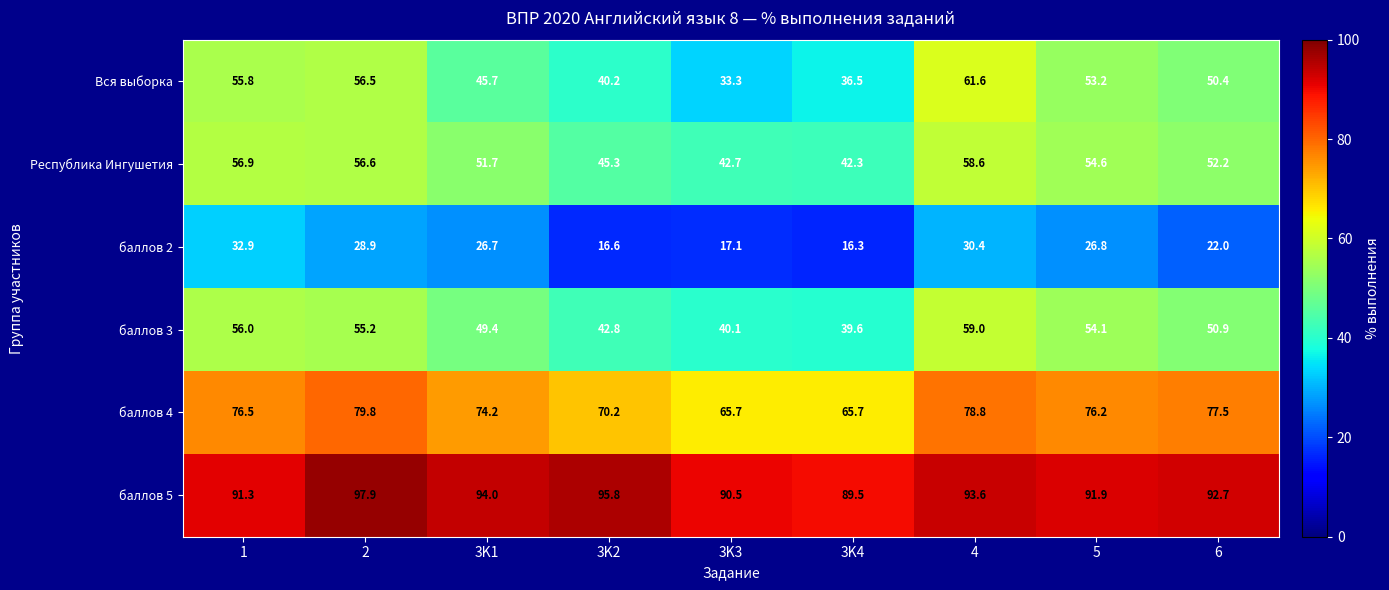

What is the difference between the maximum and minimum values in the баллов 3 series?

19.4